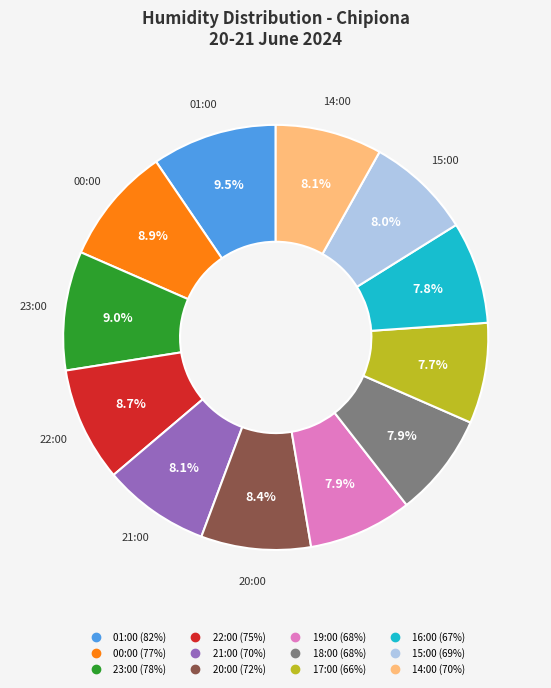

What percentage is NOT represented by 18:00?

92.1%